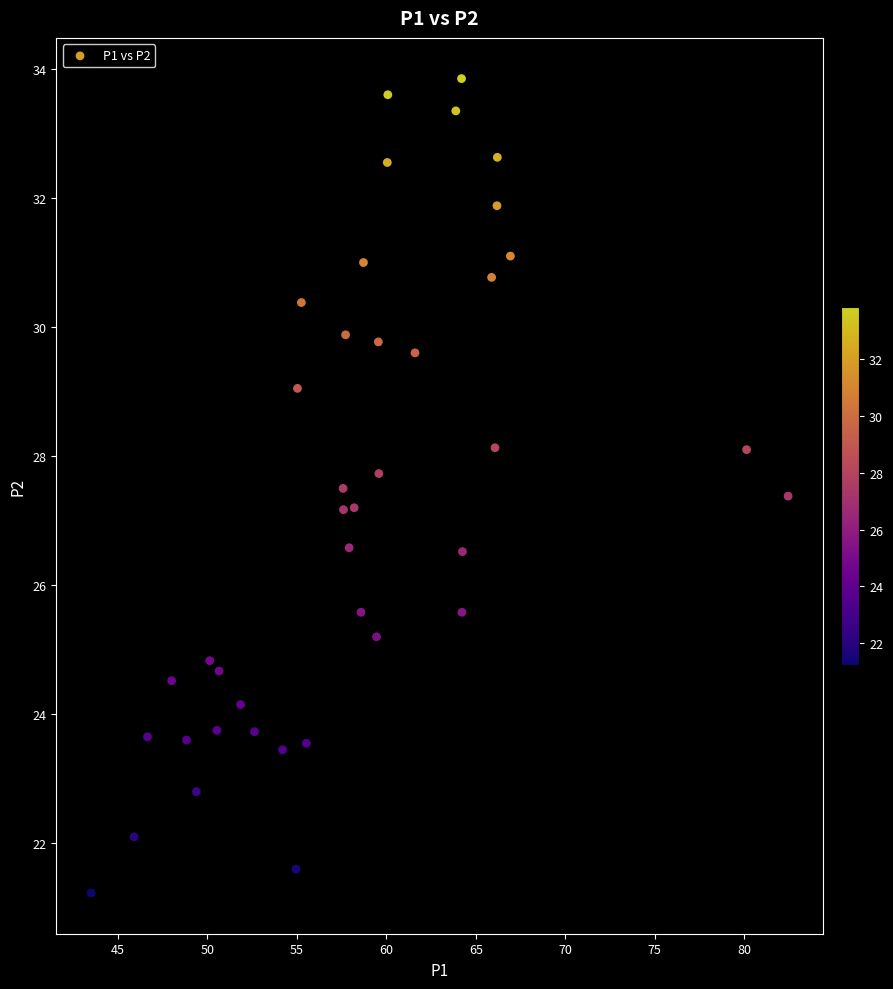

What is the range of X values (max minus min)?

39.0